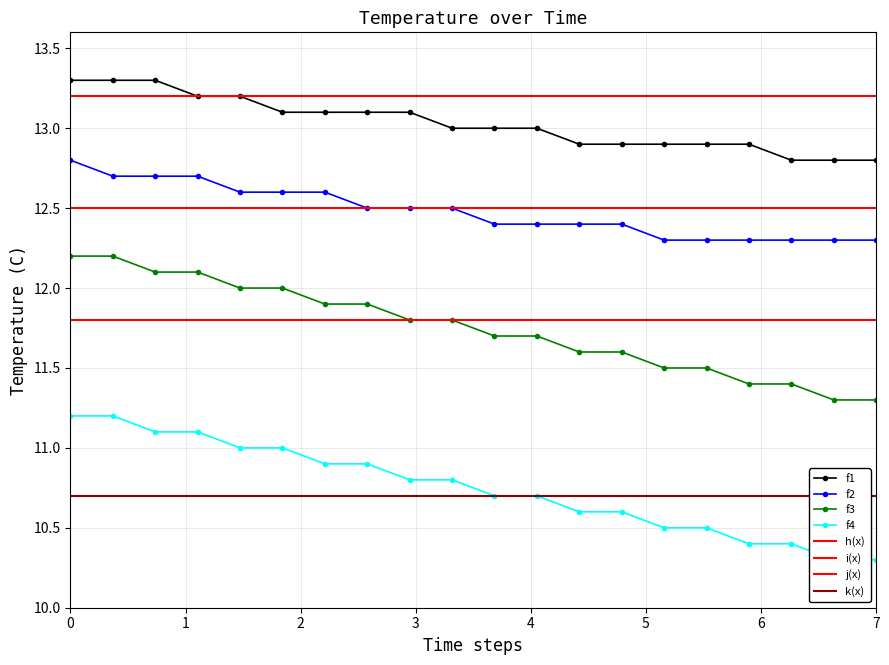

What is the value of the f2 point at the 14th from the left?

12.4